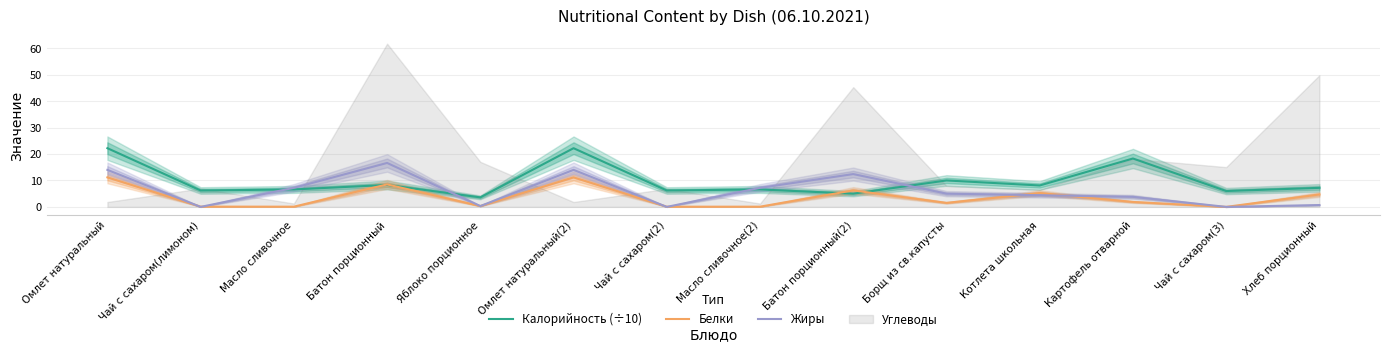

At Чай с сахаром(лимоном), list the series in order from largest to smallest.

Калорийность (÷10), Белки, Жиры